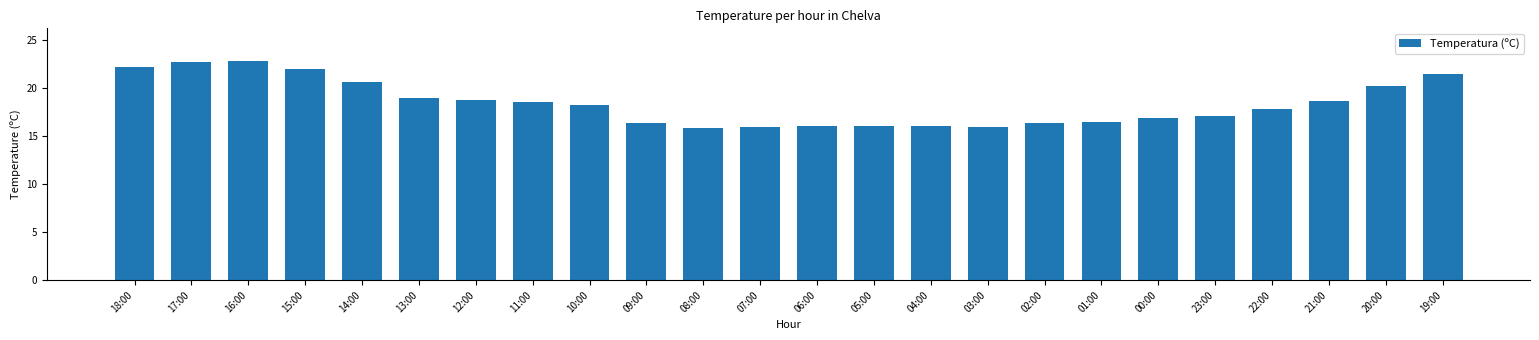

What is the minimum value shown in the chart?

15.8